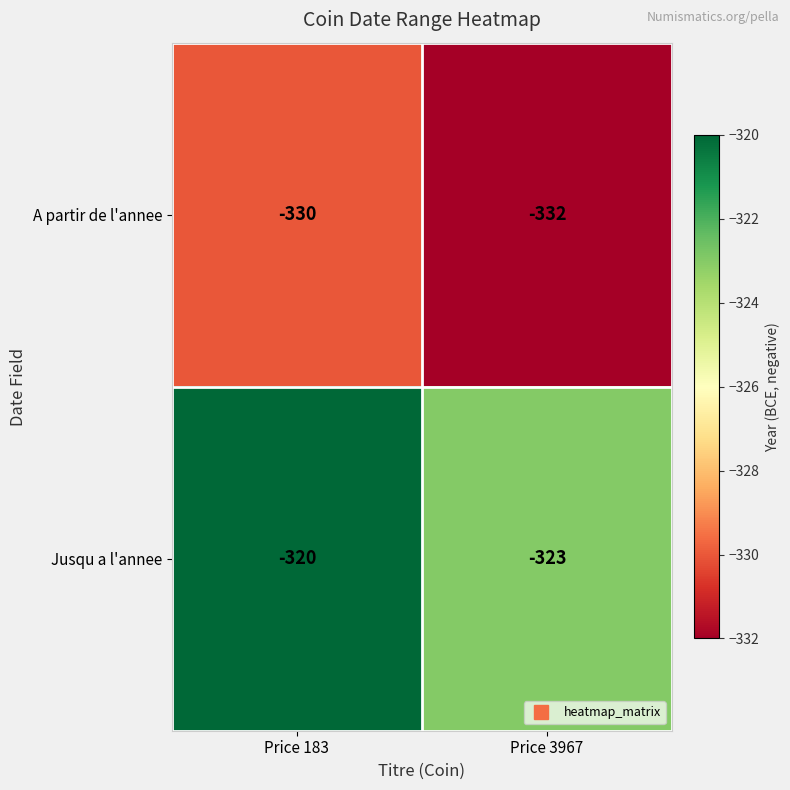

What is the spread (max minus min) of values at Price 183?

10